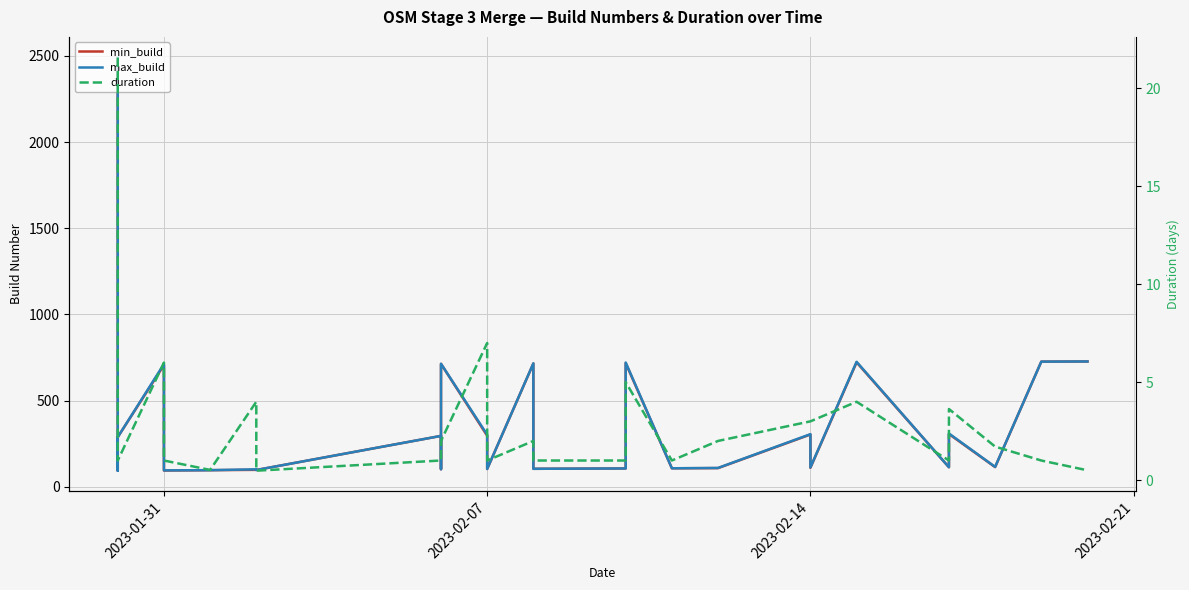

What is the greatest value displayed?

2491.0